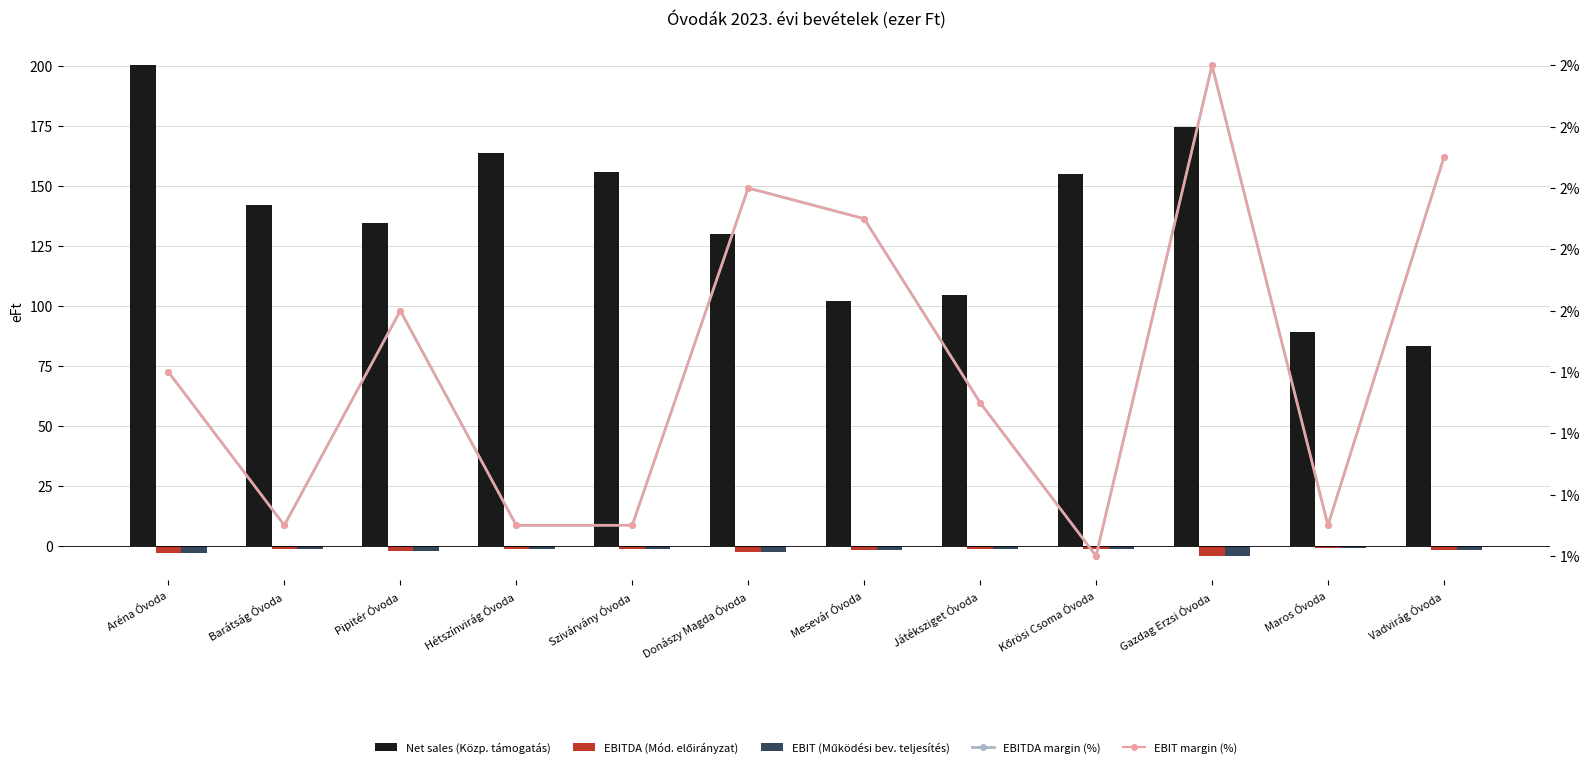

Between Pipitér Óvoda and Barátság Óvoda, which is larger?

Barátság Óvoda